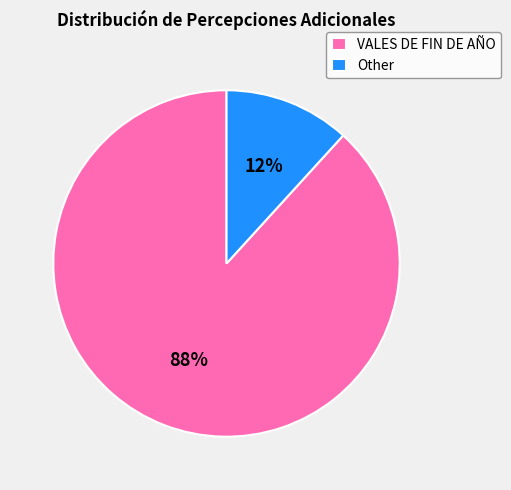

Between VALES DE FIN DE AÑO and Other, which is larger?

VALES DE FIN DE AÑO